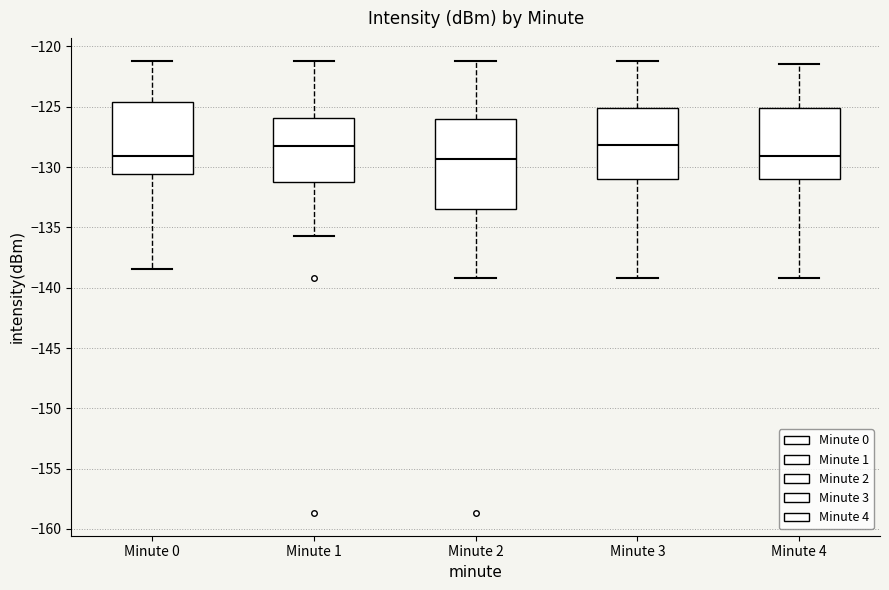

Reading left to right, transcribe this box plot: for each box, give where its median line is, the range the box spans, and where its two whiskers end, as read against the y-axis. The values are not printed on the chart, so give them approximately, as read against the axis.

Minute 0: median -129.0, box -130.5 to -124.5, whiskers -138.5 to -121.0
Minute 1: median -128.5, box -131.0 to -126.0, whiskers -135.5 to -121.0
Minute 2: median -129.5, box -133.5 to -126.0, whiskers -139.0 to -121.0
Minute 3: median -128.0, box -131.0 to -125.0, whiskers -139.0 to -121.0
Minute 4: median -129.0, box -131.0 to -125.0, whiskers -139.0 to -121.5